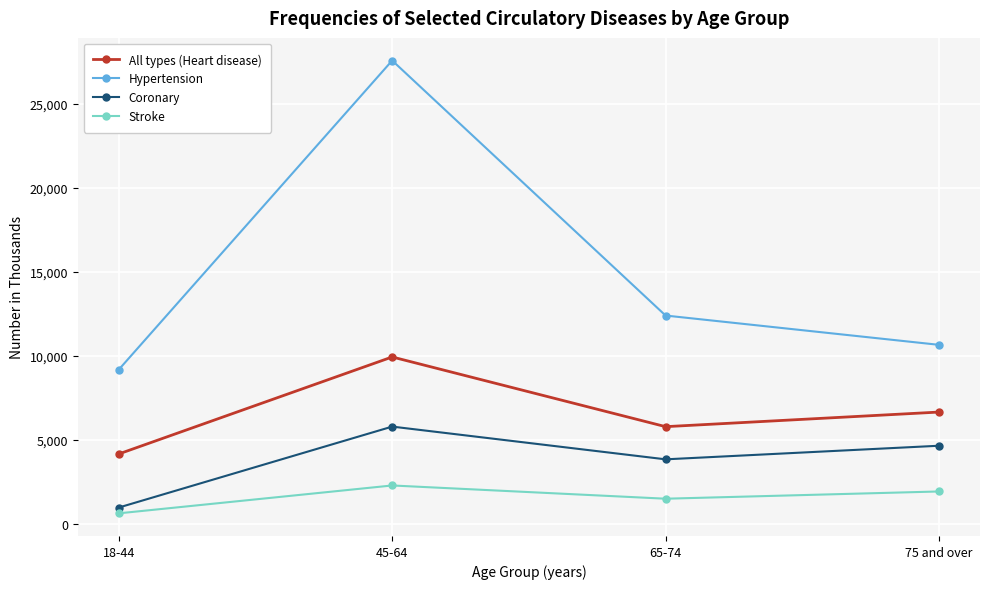

What are all the series names shown in the legend?

All types (Heart disease), Hypertension, Coronary, Stroke